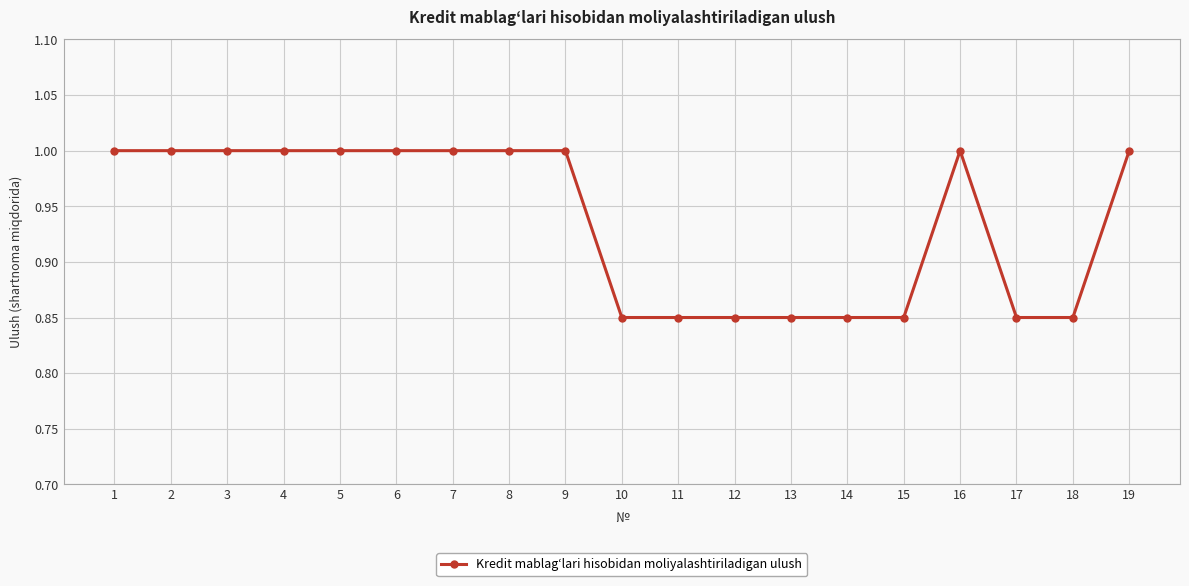

The value at 12 is 0.6. True or false?

False